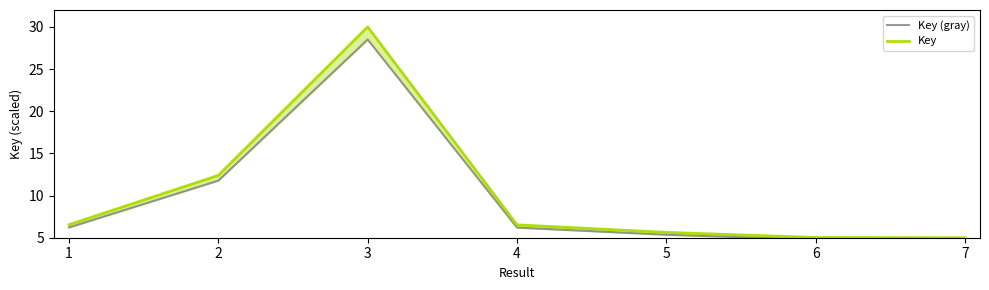

Which label corresponds to the smallest value in the chart?

7